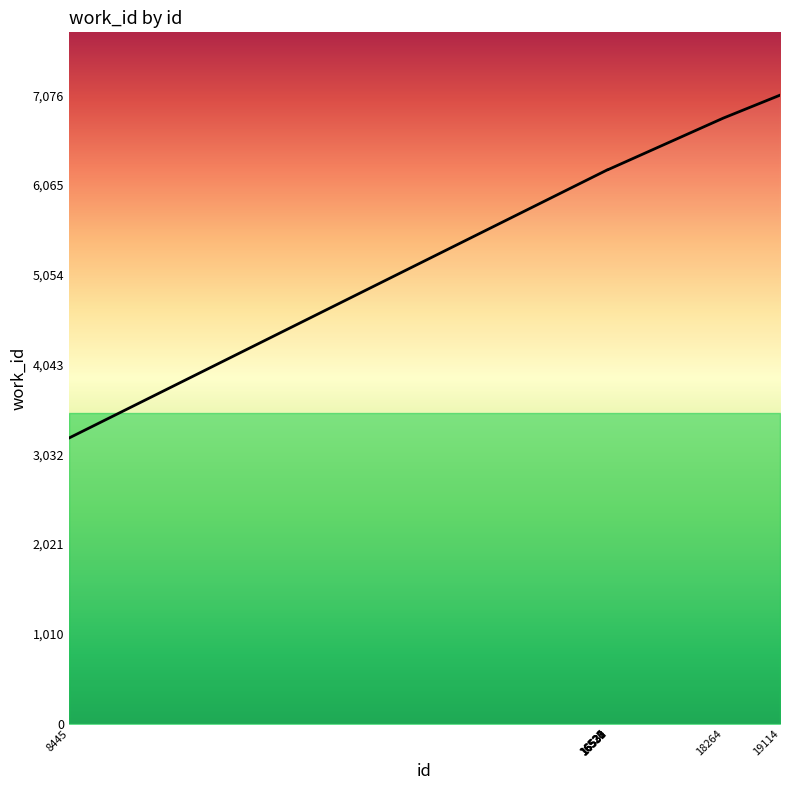

What is the ratio of the value at 16533 to the value at 16530?

1.0